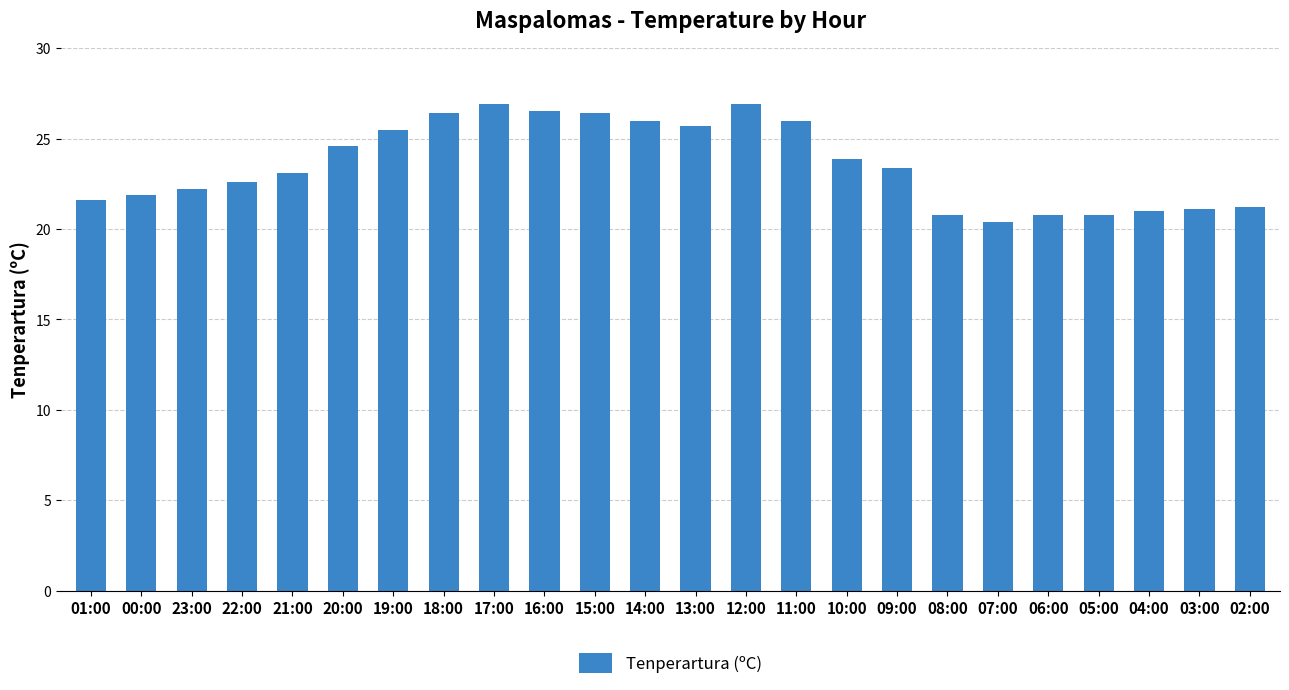

Is it true that the value at 12:00 is 41.3?

False